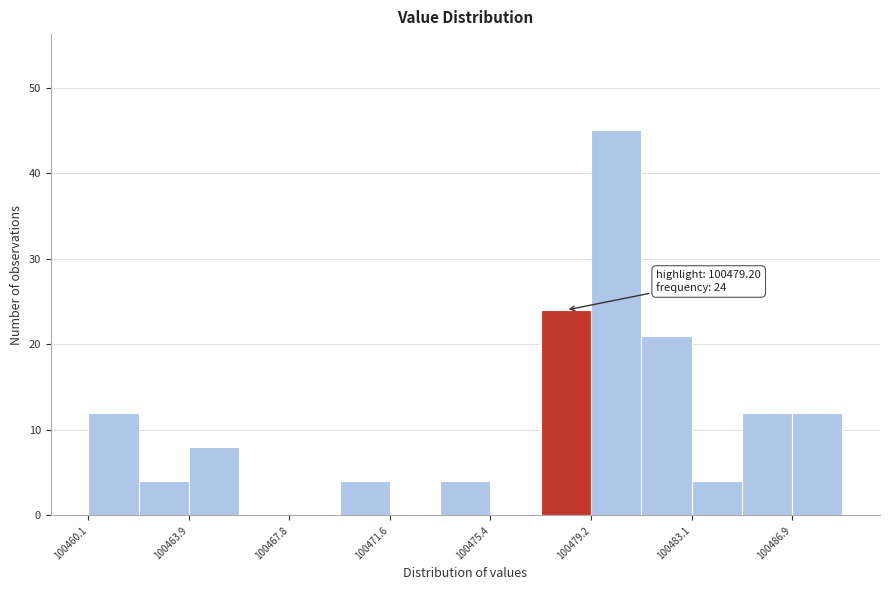

Read against the x-axis, roughly where is the centre of the tallest bar?

100480.0